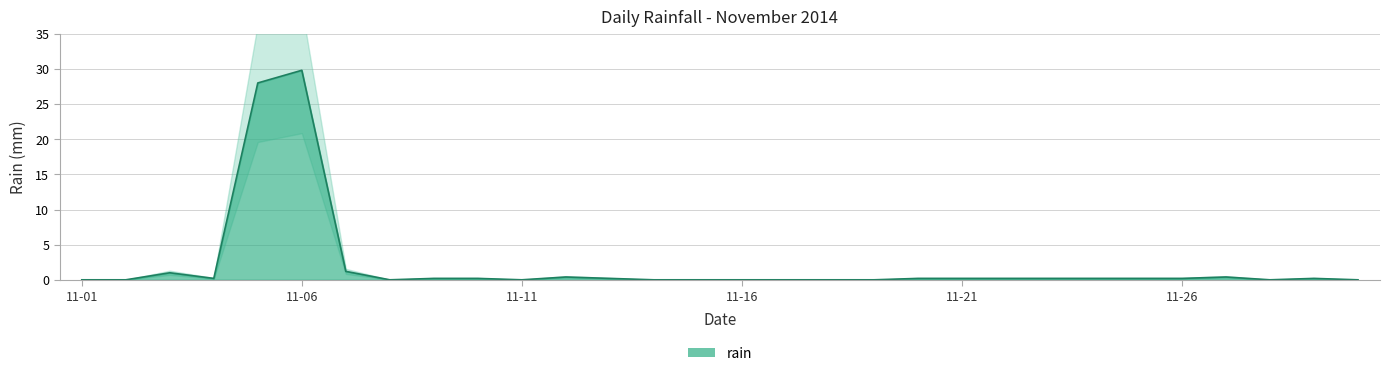

List the labels in order of value, smallest first.

2014-11-01, 2014-11-02, 2014-11-08, 2014-11-11, 2014-11-14, 2014-11-15, 2014-11-16, 2014-11-17, 2014-11-18, 2014-11-19, 2014-11-28, 2014-11-30, 2014-11-04, 2014-11-09, 2014-11-10, 2014-11-13, 2014-11-20, 2014-11-21, 2014-11-22, 2014-11-23, 2014-11-24, 2014-11-25, 2014-11-26, 2014-11-29, 2014-11-12, 2014-11-27, 2014-11-03, 2014-11-07, 2014-11-05, 2014-11-06